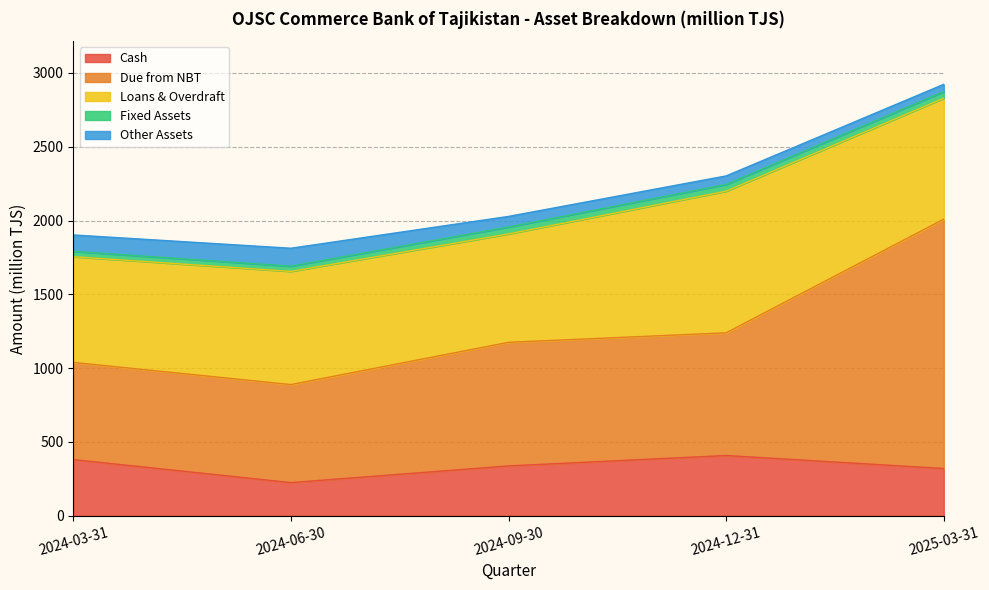

List the series in order of their peak value, lowest first.

Fixed Assets, Other Assets, Cash, Loans & Overdraft, Due from NBT